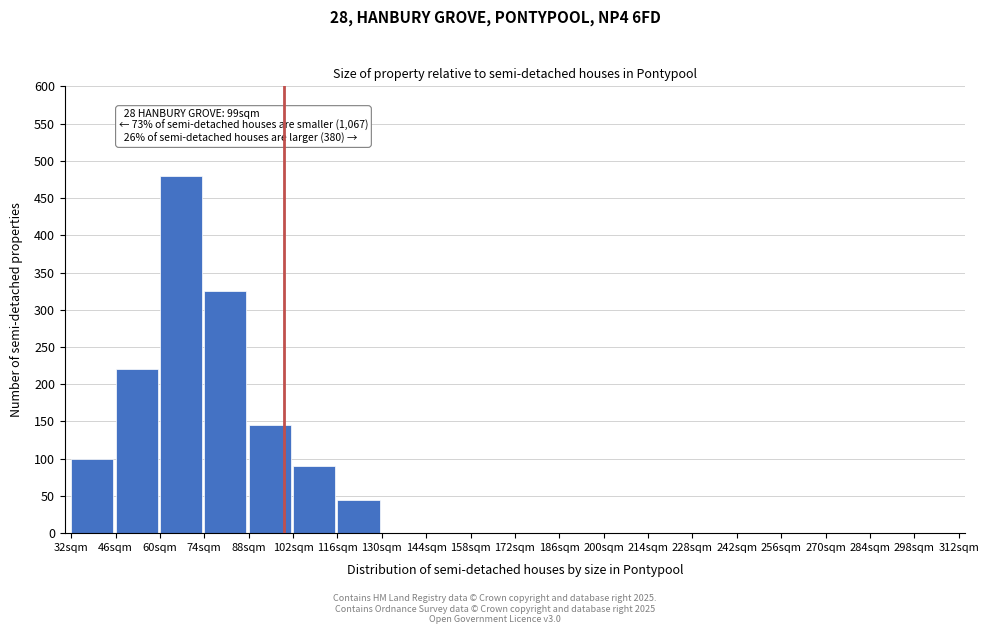

Reading right to left, what are all the values shown in this chart?

298sqm=0	284sqm=0	270sqm=0	256sqm=0	242sqm=0	228sqm=0	214sqm=0	200sqm=0	186sqm=0	172sqm=0	158sqm=0	144sqm=0	130sqm=0	116sqm=45	102sqm=90	88sqm=145	74sqm=325	60sqm=480	46sqm=220	32sqm=100